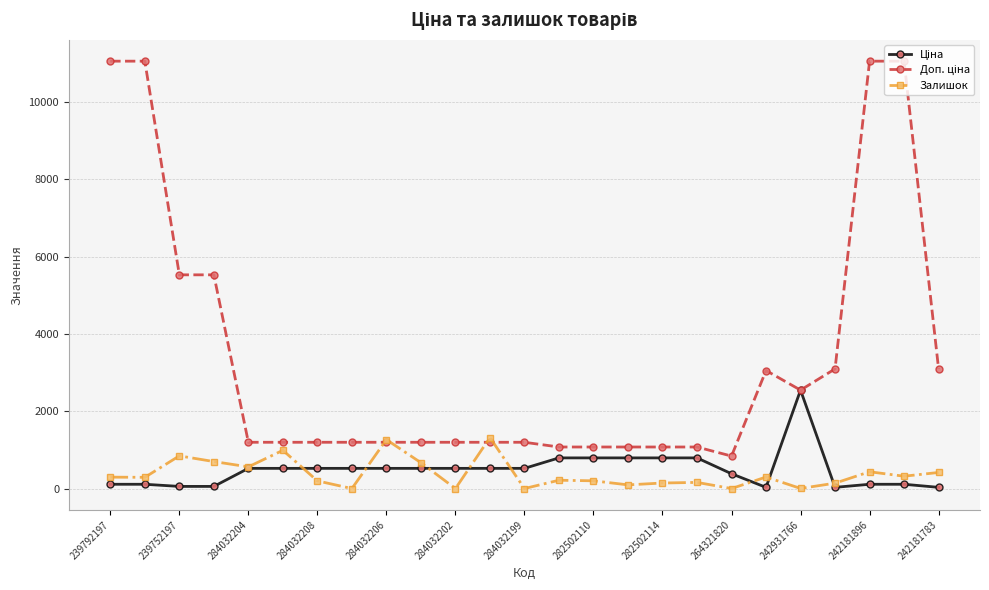

What is the greatest value displayed?

11055.0